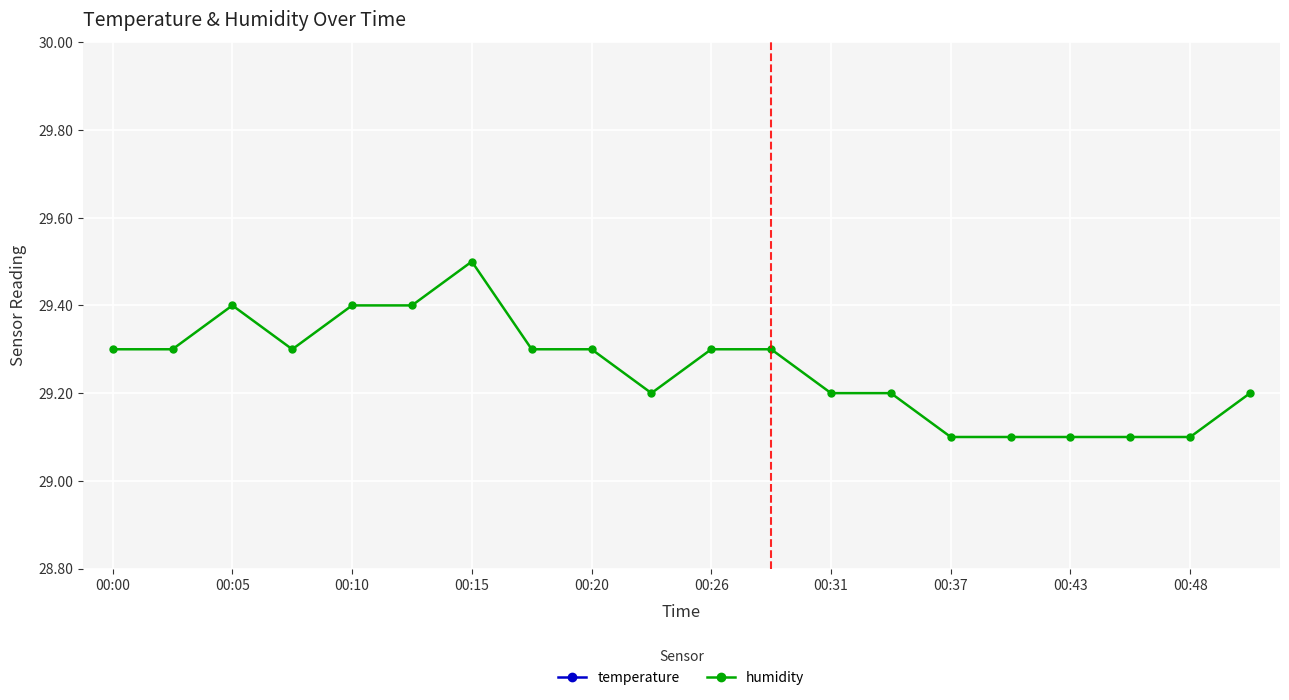

List the series in order of their overall mean, lowest first.

temperature, humidity